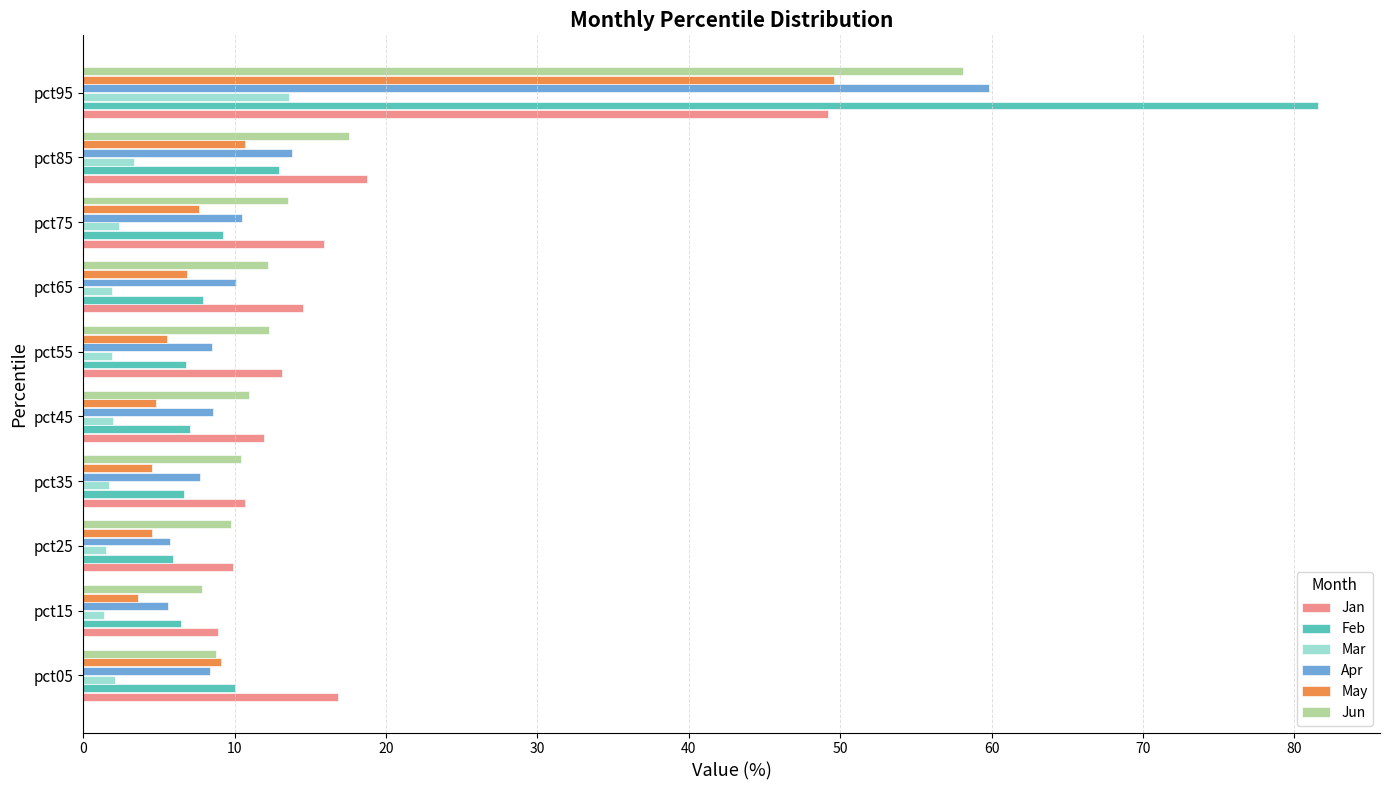

What is the minimum value for Jun?

7.9